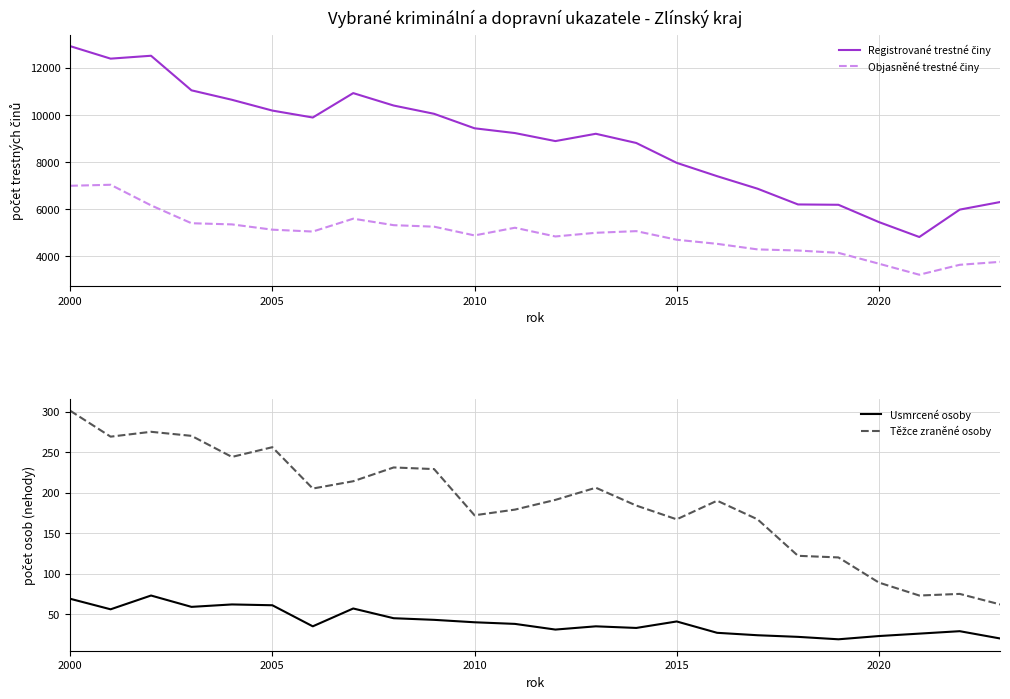

At which category does the chart reach its peak across all series?

2000